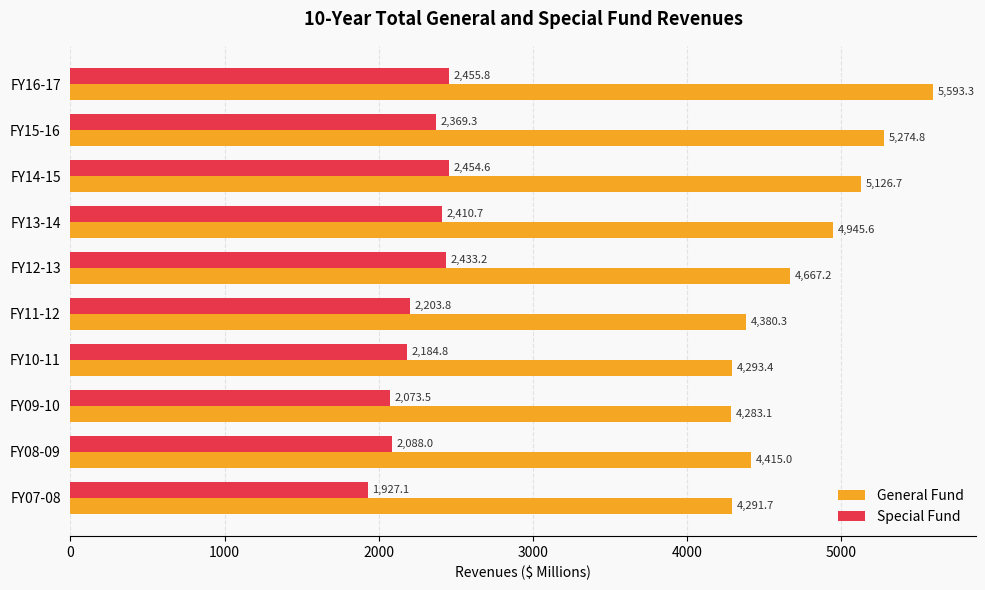

List the labels in order of Special Fund value, smallest first.

FY07-08, FY09-10, FY08-09, FY10-11, FY11-12, FY15-16, FY13-14, FY12-13, FY14-15, FY16-17